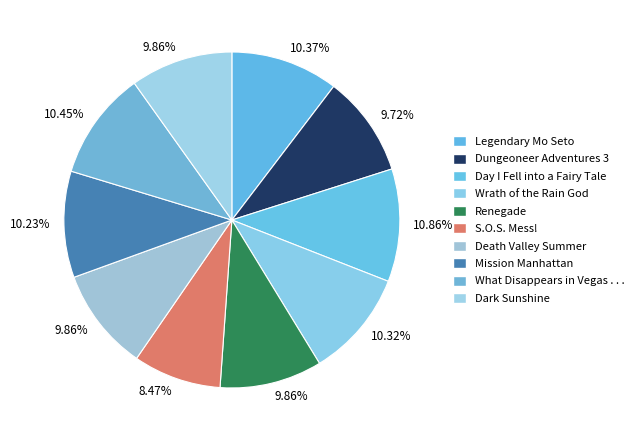

Combined, do Day I Fell into a Fairy Tale and Renegade account for over 50%?

No